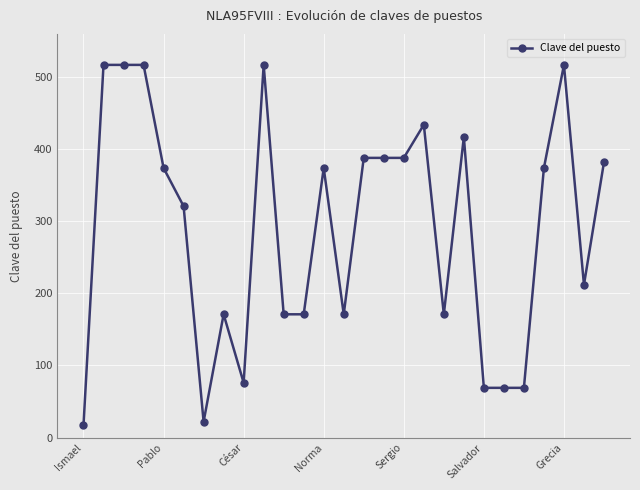

What is the maximum value shown in the chart?

517